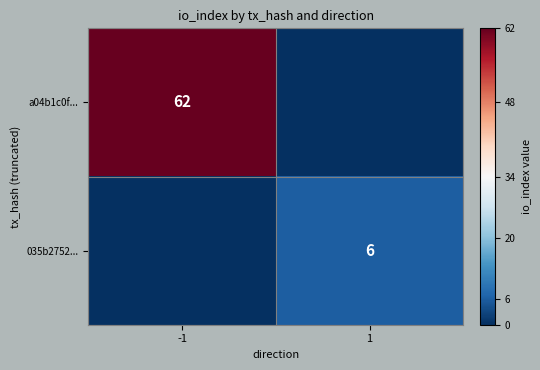

True or false: a04b1c0f... has a value of 62 at -1.

True